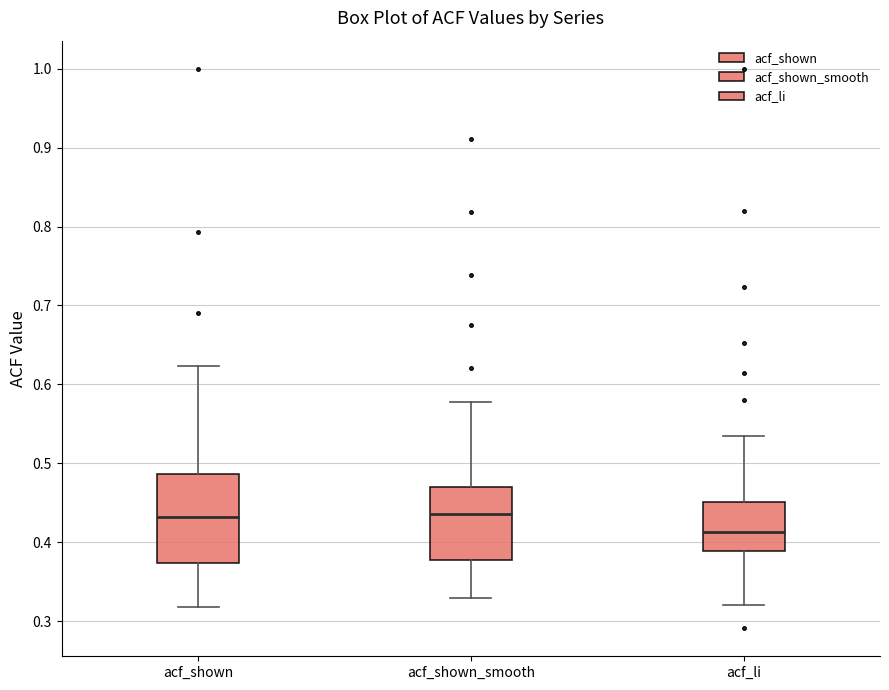

Where is the upper edge of the box for acf_shown on the y-axis? The values are not printed on the chart, so give them approximately, as read against the axis.

0.49